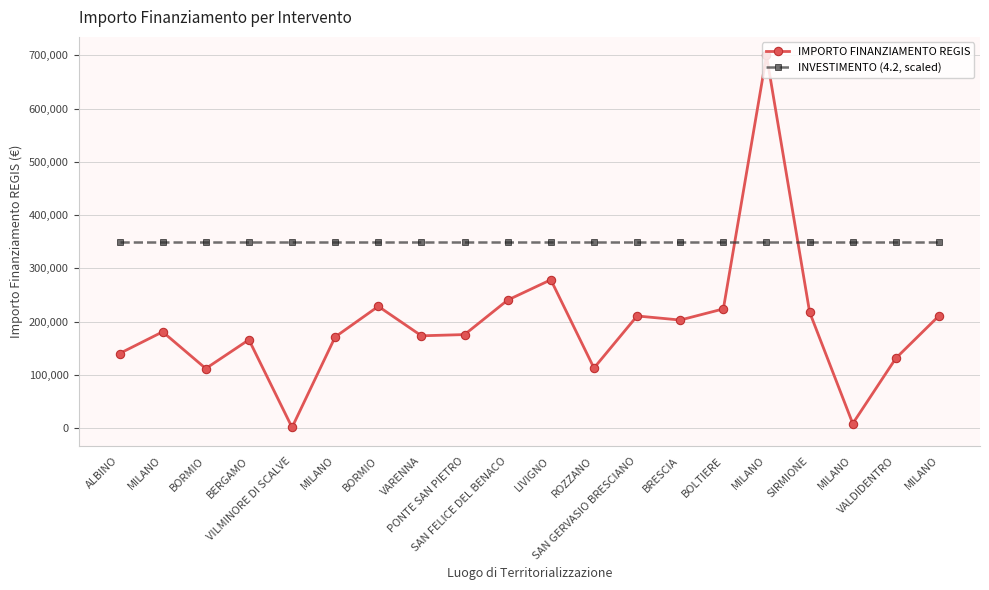

Reading left to right, transcribe all the data shown in this chart.

IMPORTO FINANZIAMENTO REGIS: 140000.0	180728.6	111760.0	165869.6	1200.0	171177.7	228592.8	173263.3	175568.4	240397.6	278493.2	112730.4	210514.6	202864.8	223771.4	699734.4	217613.5	8377.6	131200.0	210913.7
INVESTIMENTO (4.2, scaled): 349867.2	349867.2	349867.2	349867.2	349867.2	349867.2	349867.2	349867.2	349867.2	349867.2	349867.2	349867.2	349867.2	349867.2	349867.2	349867.2	349867.2	349867.2	349867.2	349867.2